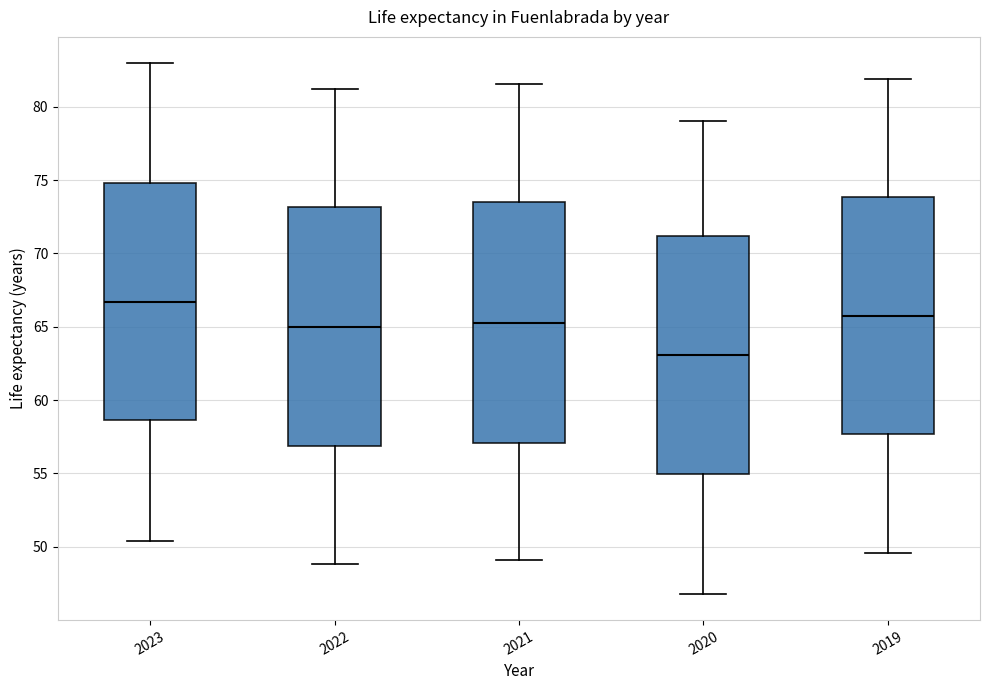

Where does the upper whisker of the box at x = 2019 end on the y-axis? The values are not printed on the chart, so give them approximately, as read against the axis.

82.0